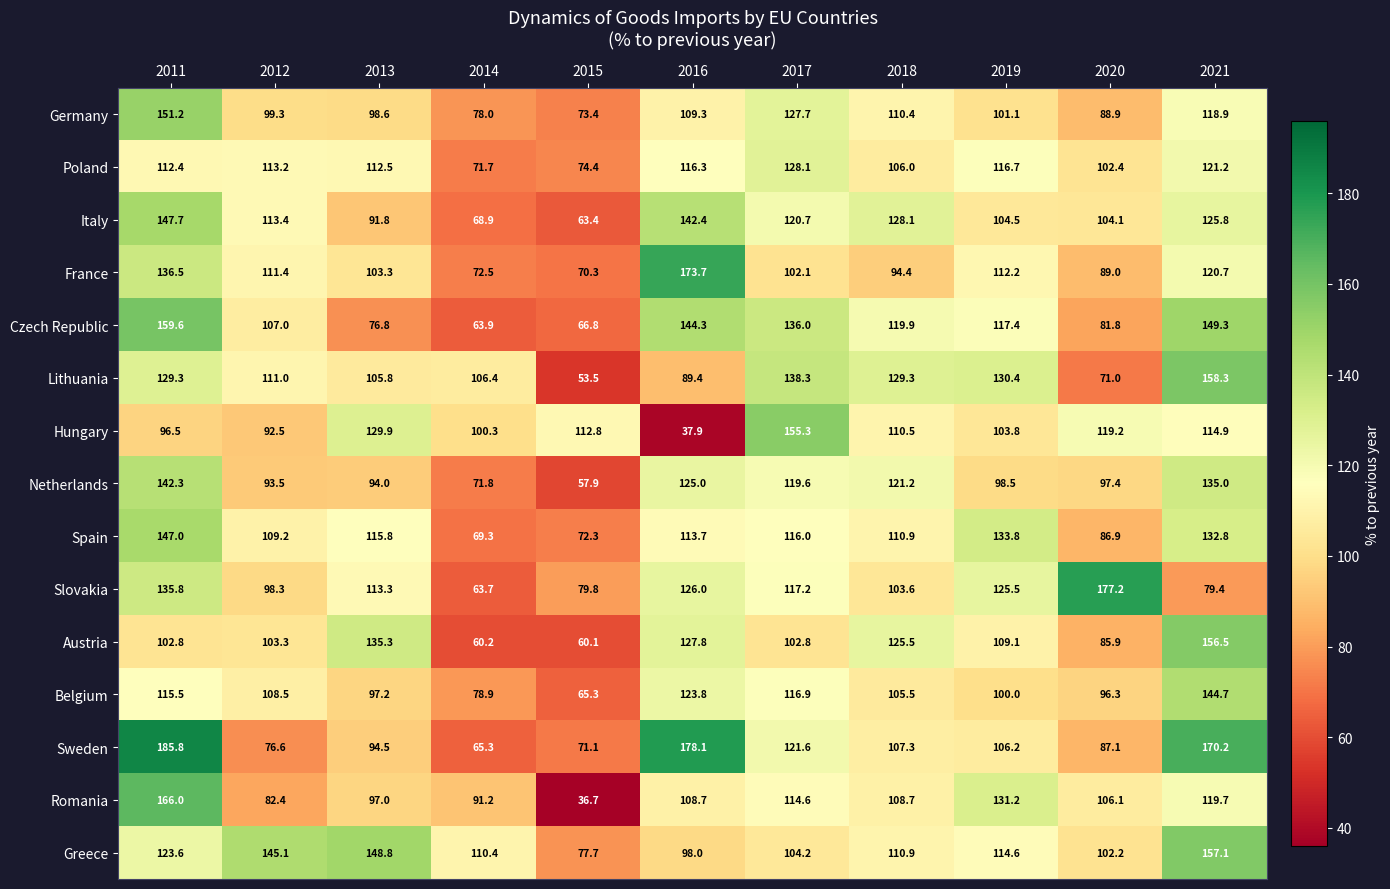

True or false: Czech Republic has a value of 107.0 at 2012.

True